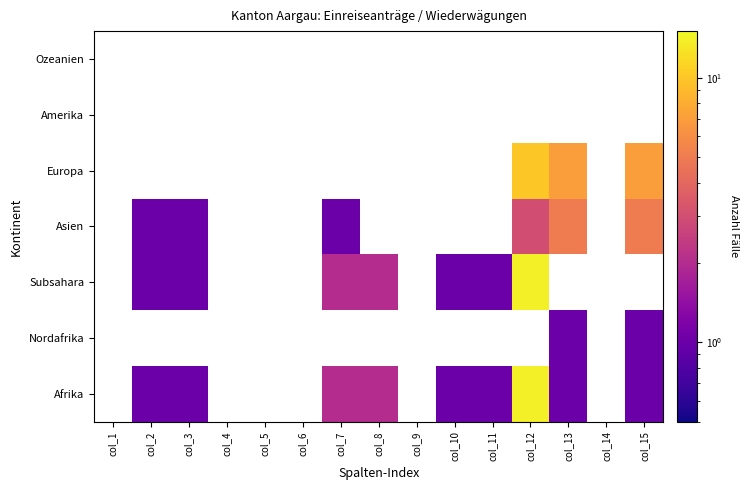

Which series has the widest spread of values?

Afrika